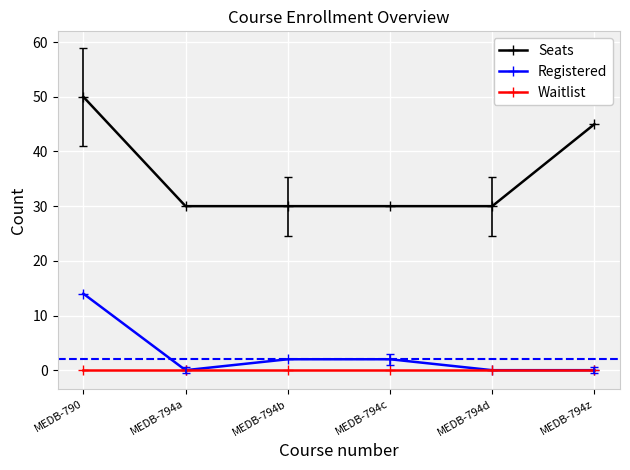

Where is the first local minimum for Registered?

MEDB-794a